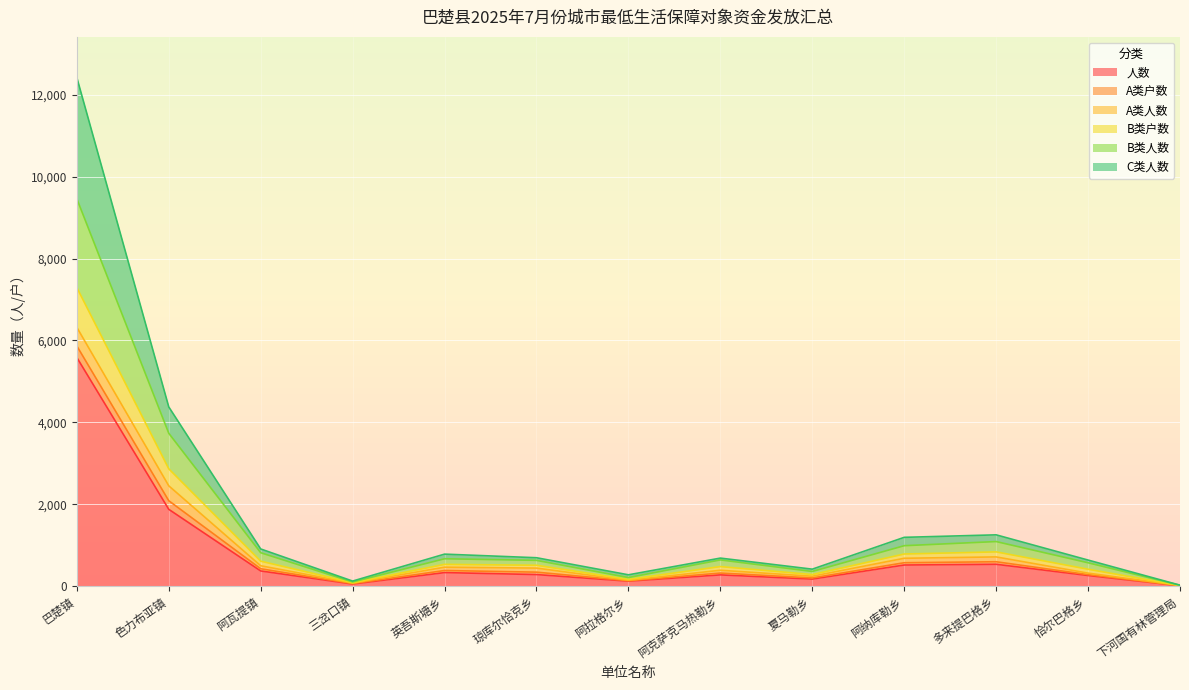

At which label does 人数 reach its peak?

巴楚镇